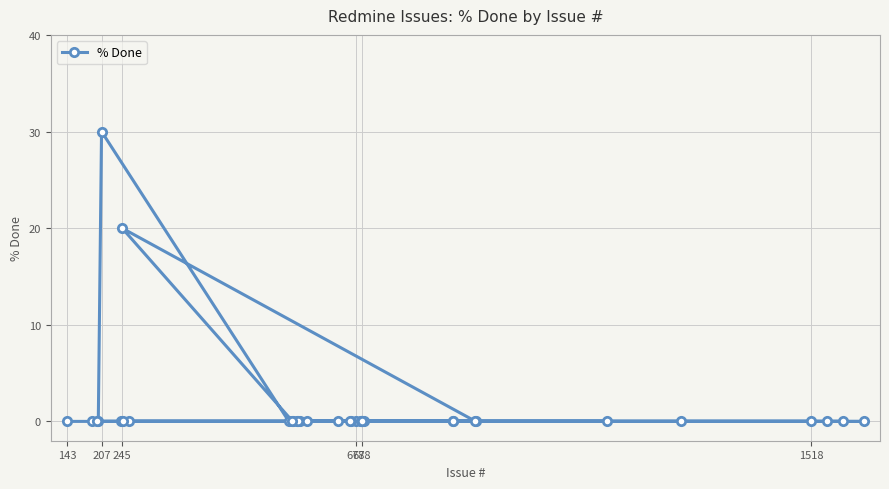

What is the maximum value shown in the chart?

30